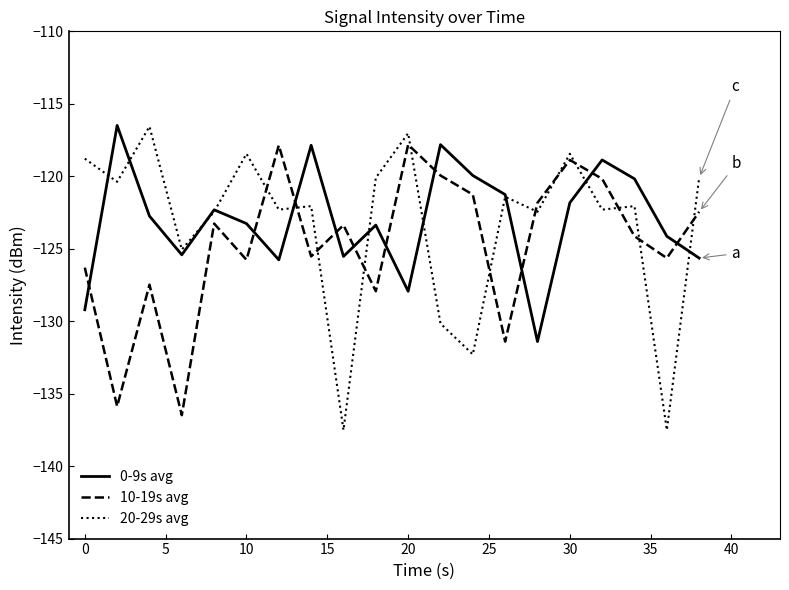

True or false: 0-9s avg has more than 0 interior local peaks.

True